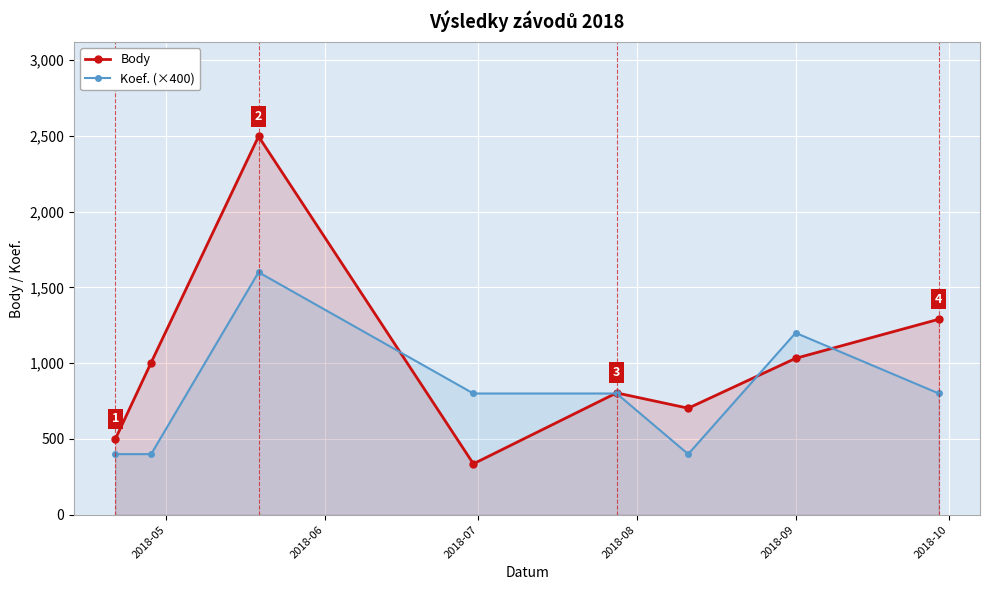

Reading left to right, extract all data points from this chart.

Body: 499	1004	2496	336	804	703	1032	1290
Koef. (×400): 400	400	1600	800	800	400	1200	800